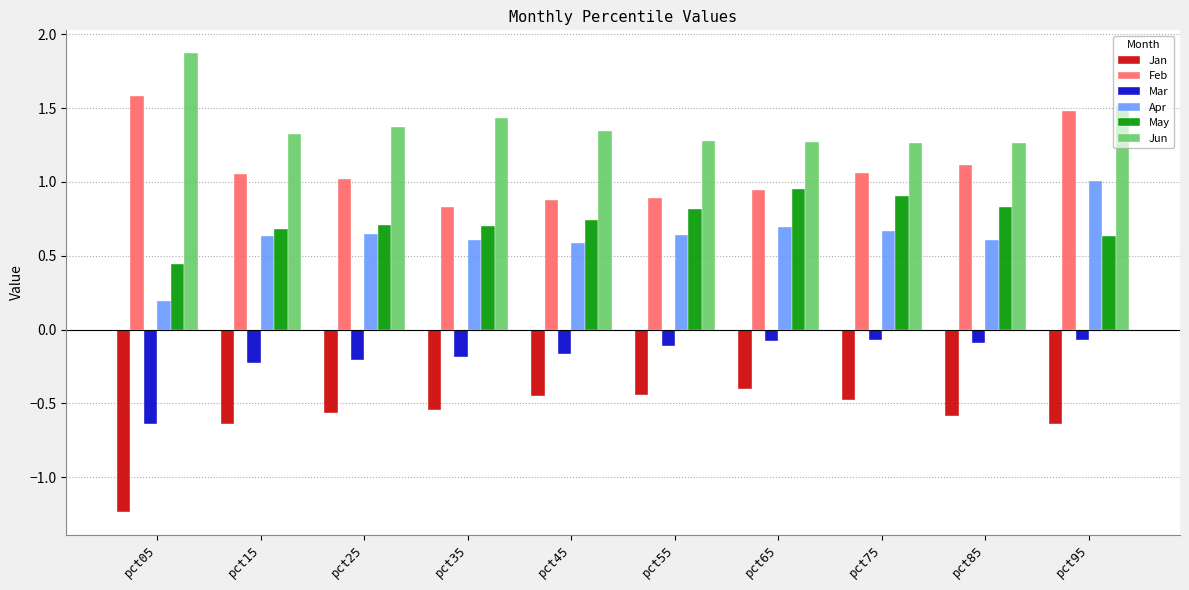

Is the value of Mar at pct85 greater than the value of May at pct95?

No